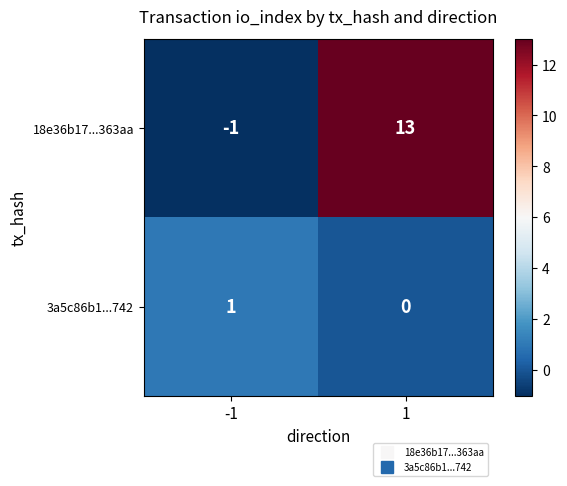

What is the spread (max minus min) of values at 1?

13